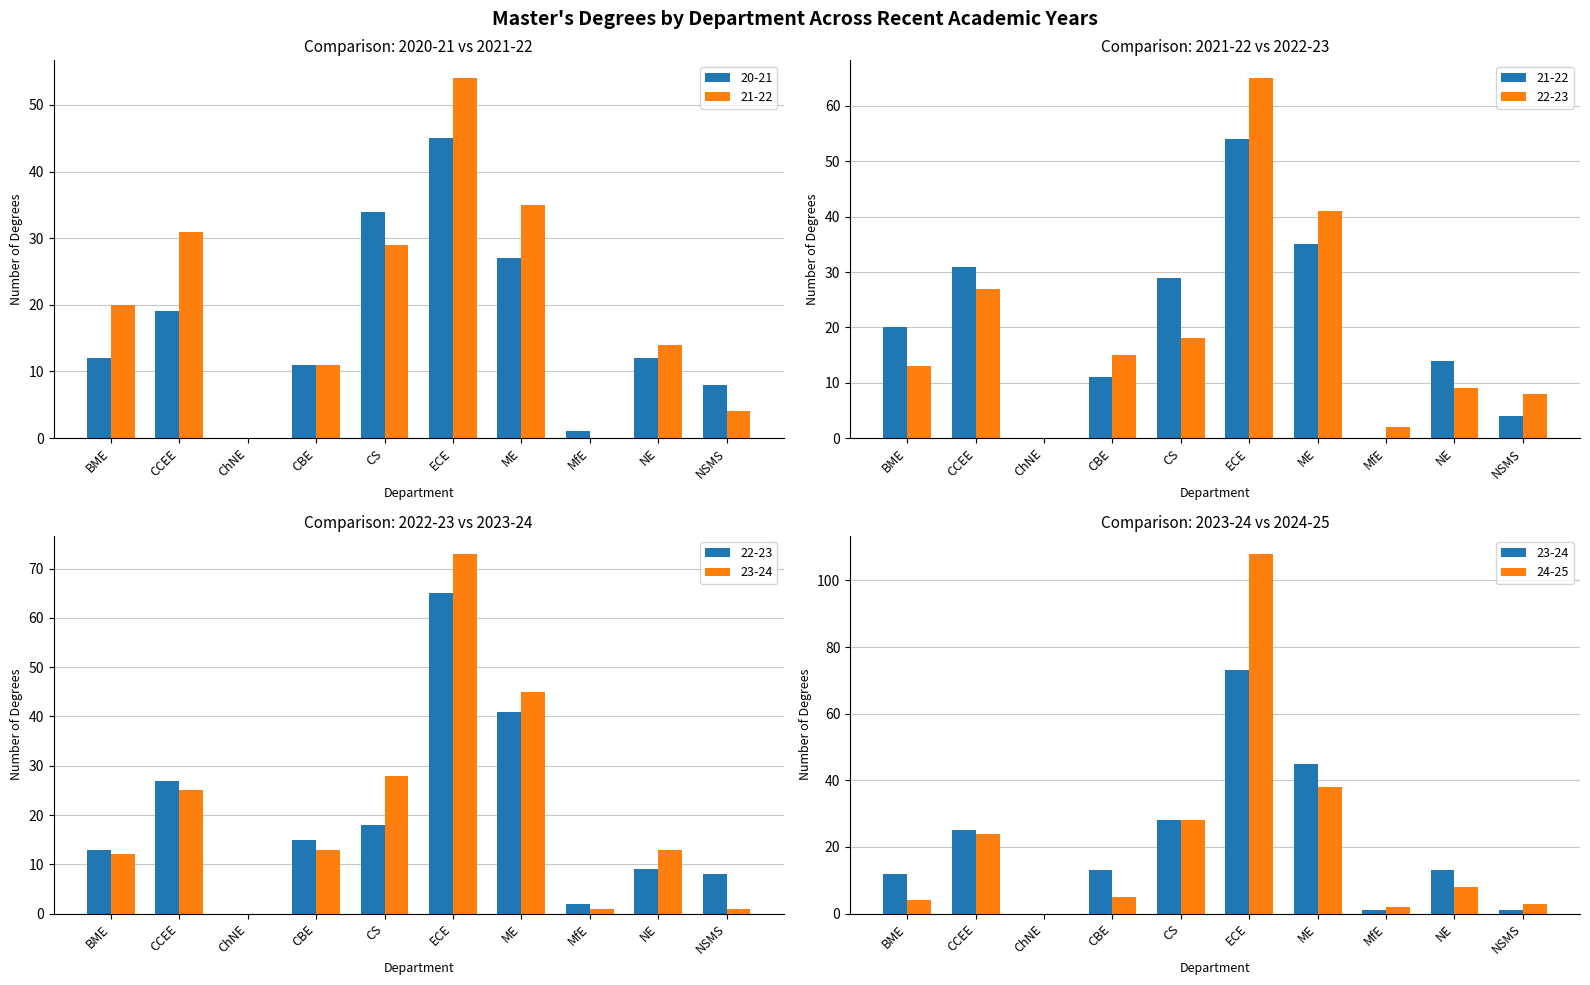

What is the difference between the second highest and minimum values in the 20-21 series?

34